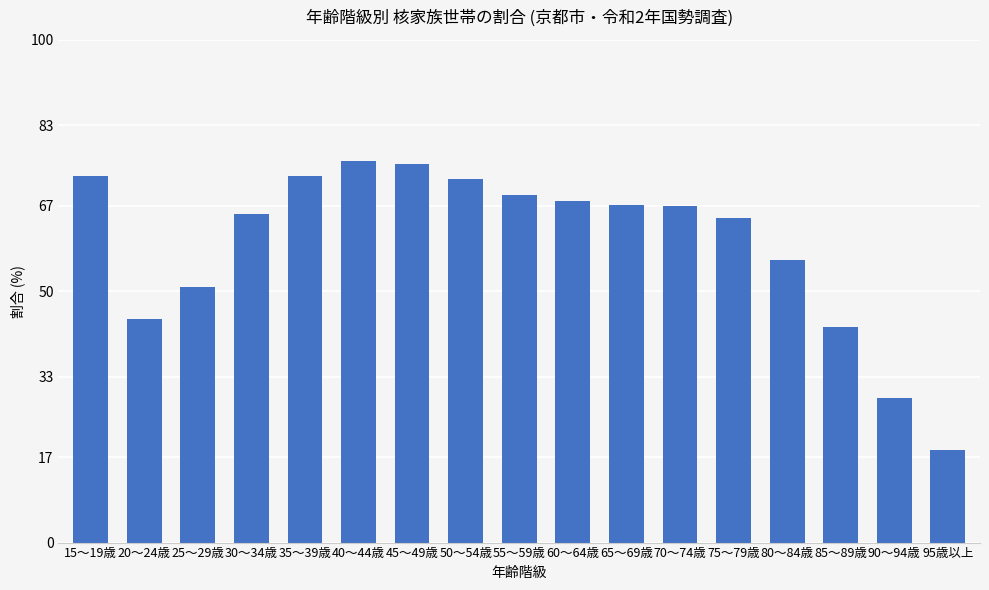

Does the chart contain any negative values?

No